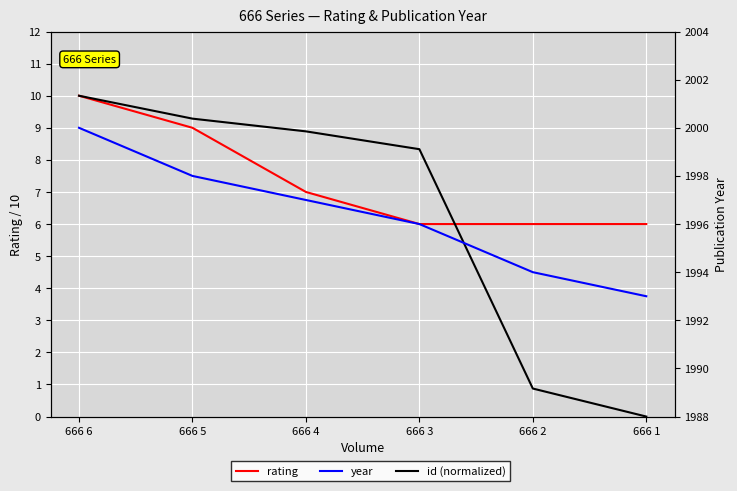

What is the value of the year point at the 3rd from the left?

1997.0